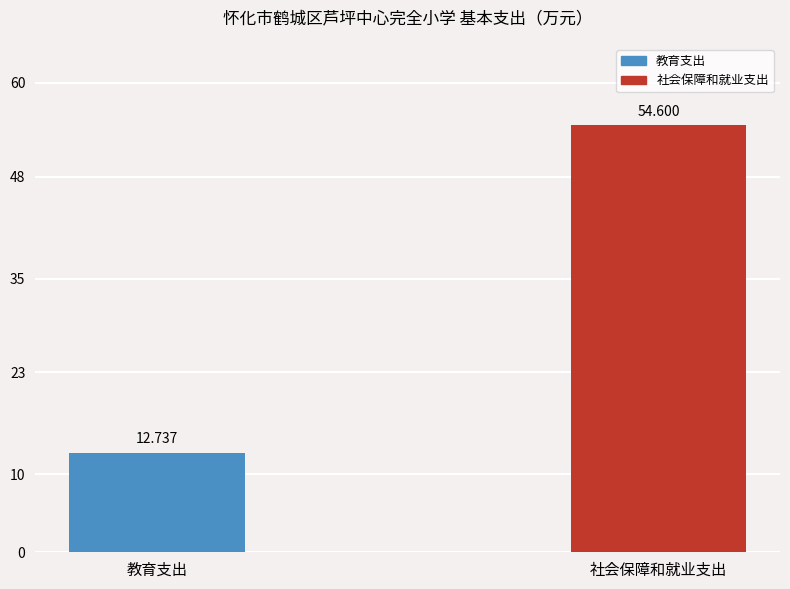

What is the difference between the values at 社会保障和就业支出 and 教育支出?

41.9